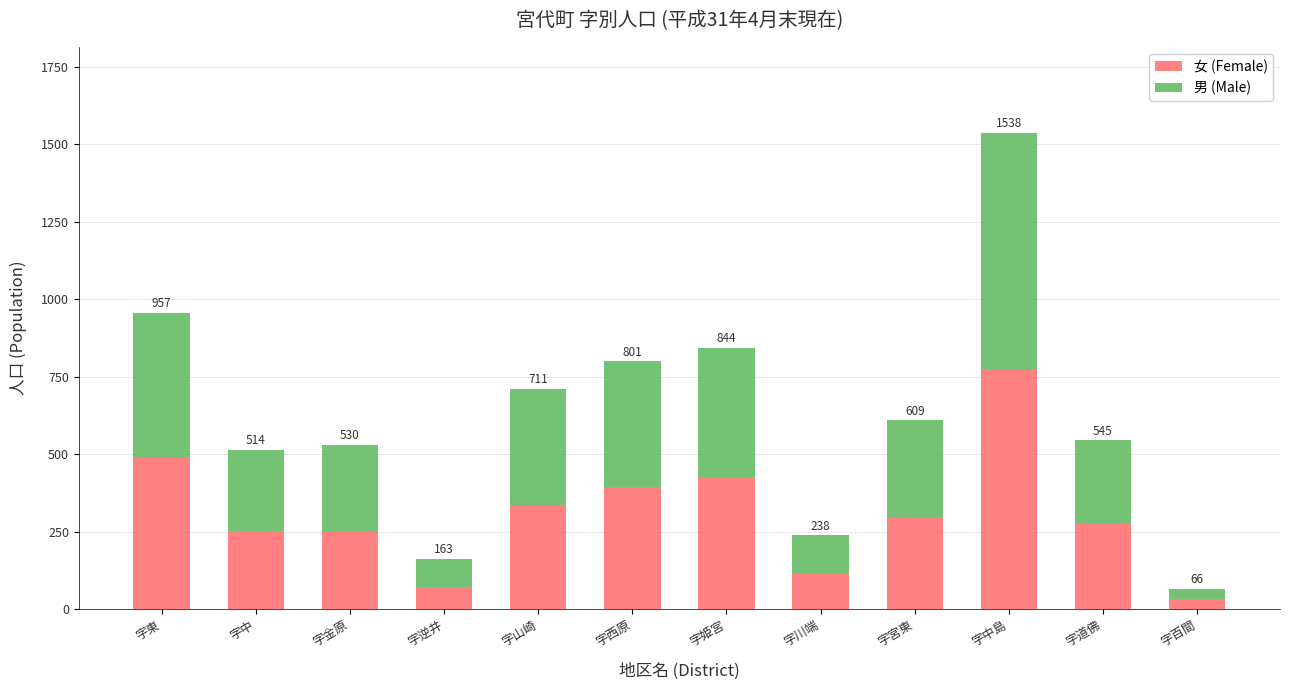

What is the difference between the 女 (Female) values at 字金原 and 字川端?

132